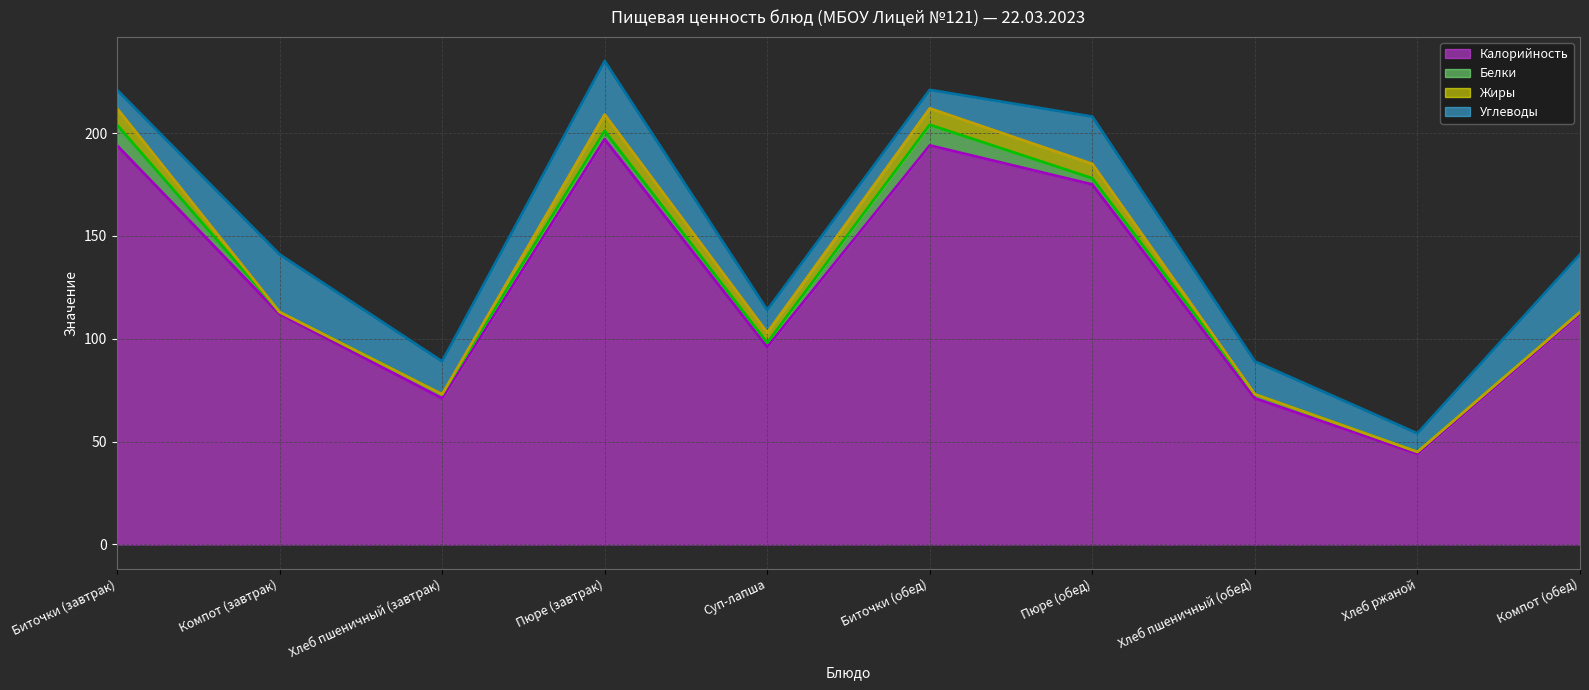

What is the maximum value for Калорийность (линия)?

197